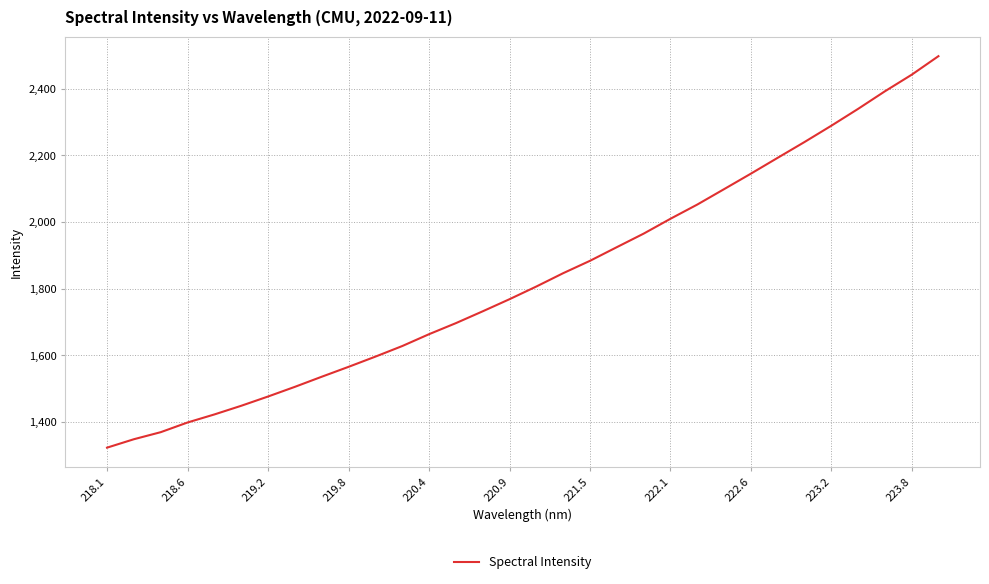

What is the maximum value shown in the chart?

2497.8